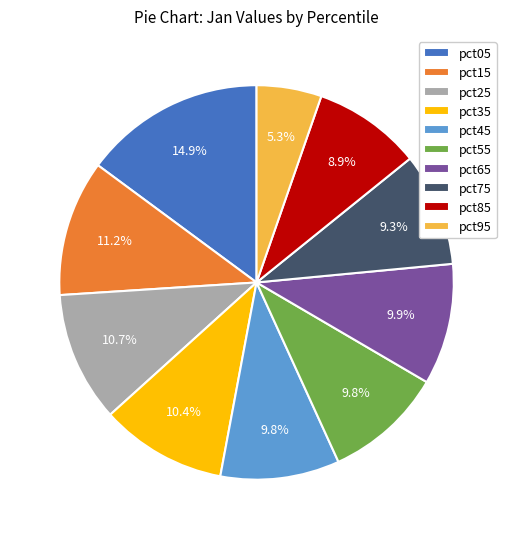

To the nearest percent, what is the difference between the largest and smallest slice percentages?

10%